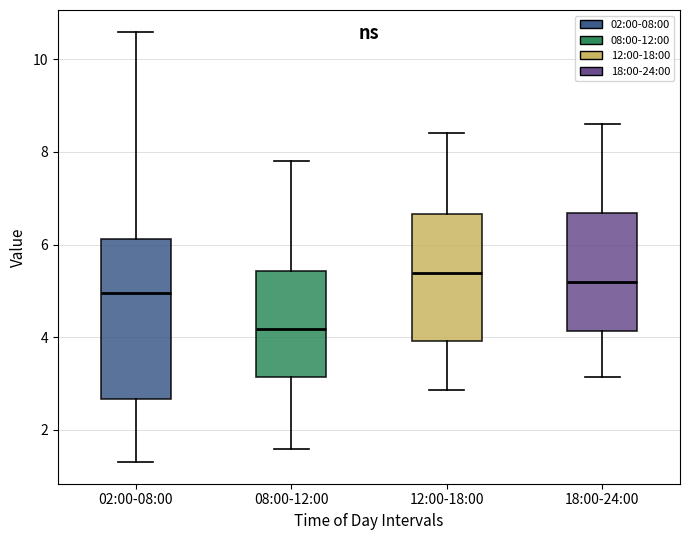

Reading left to right, read every box against the y-axis: the position of its median line, the range the box covers, and the ends of its whiskers. The values are not printed on the chart, so give them approximately, as read against the axis.

02:00-08:00: median 5.0, box 2.6 to 6.2, whiskers 1.4 to 10.6
08:00-12:00: median 4.2, box 3.2 to 5.4, whiskers 1.6 to 7.8
12:00-18:00: median 5.4, box 4.0 to 6.6, whiskers 2.8 to 8.4
18:00-24:00: median 5.2, box 4.2 to 6.6, whiskers 3.2 to 8.6